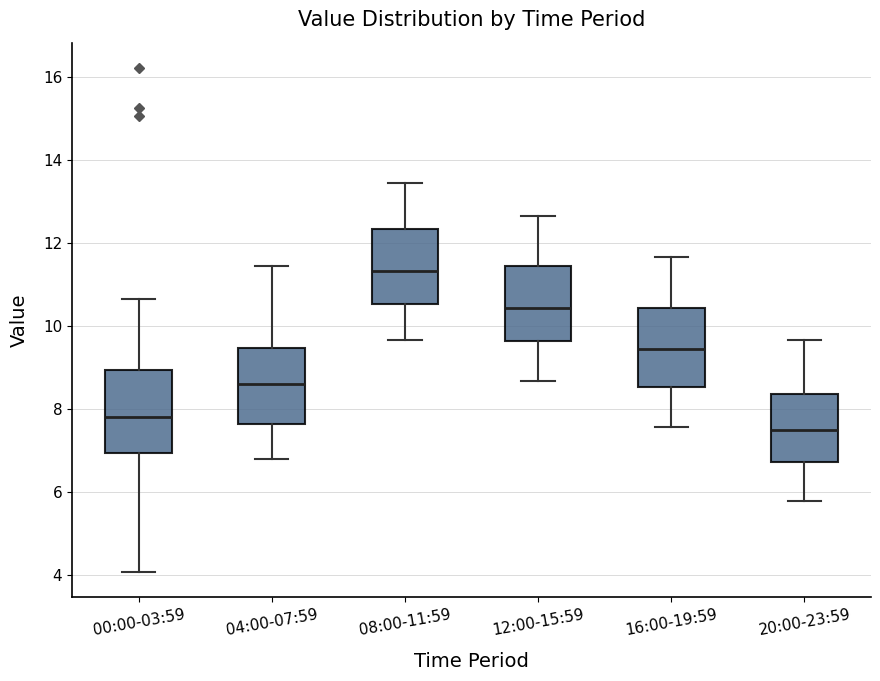

Which box has the lowest median line?

20:00-23:59